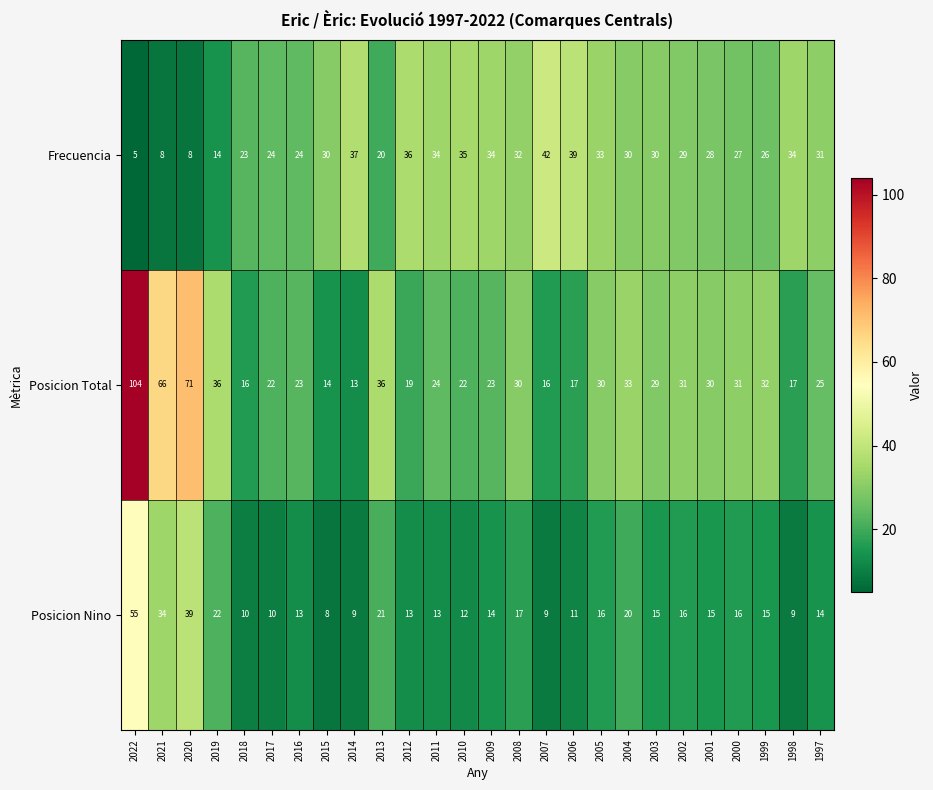

At 2008, list the series in order from smallest to largest.

Posicion Nino, Posicion Total, Frecuencia